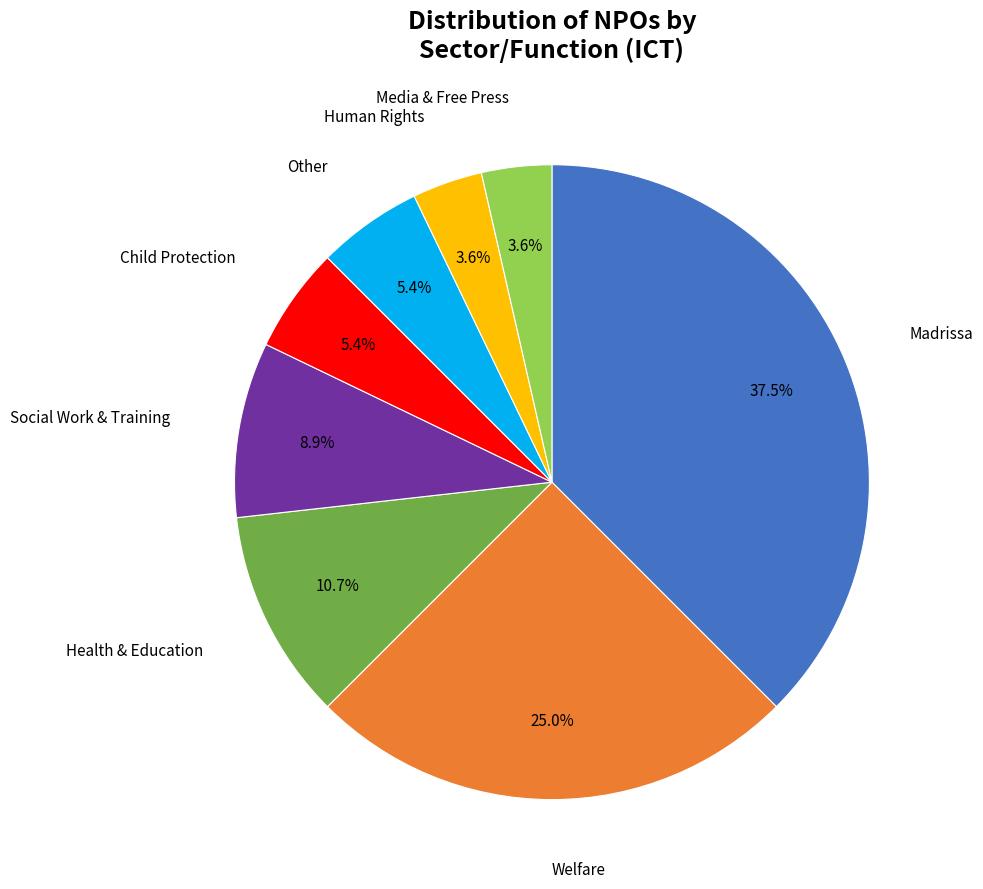

Does any single category account for the majority?

No